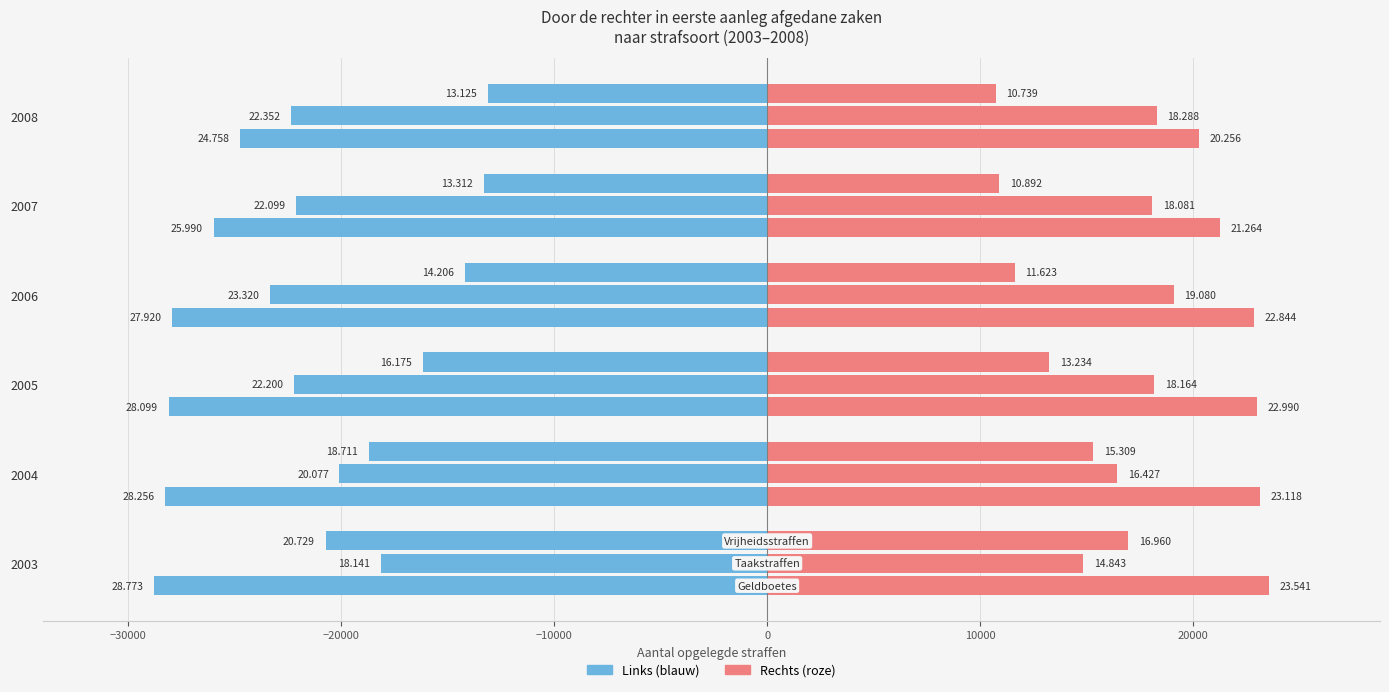

Which series changed the most between 2004 and 2006?

Geldboetes (links)